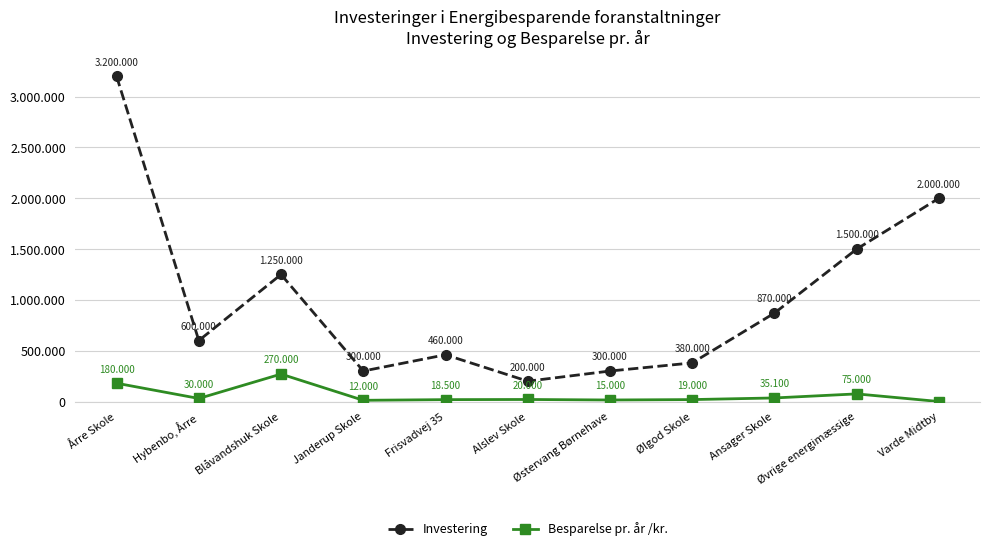

What is the value of the Investering point at the 11th from the left?

2000000